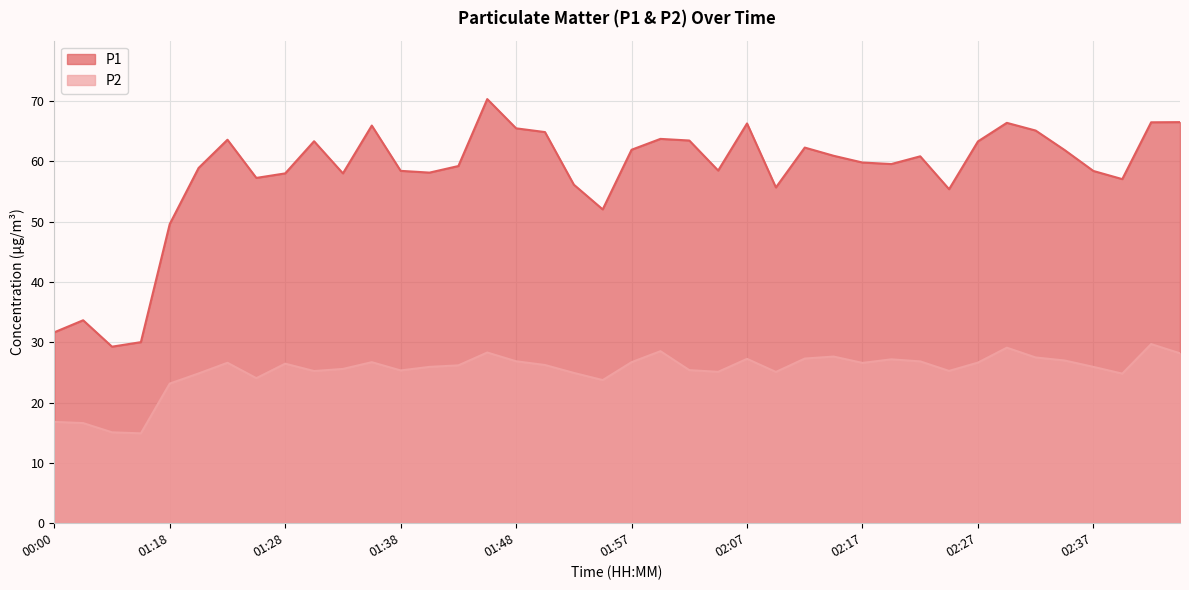

In P1, how many points are lower than both neighbors (excluding endpoints)?

10